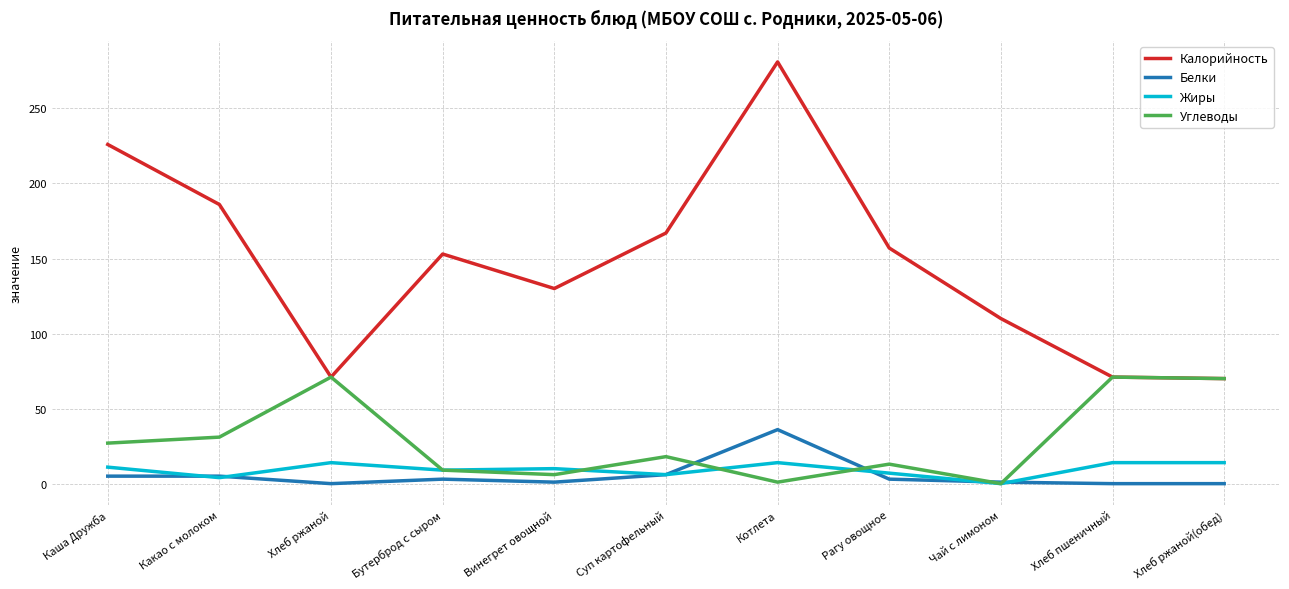

True or false: Белки and Калорийность cross at least once.

False